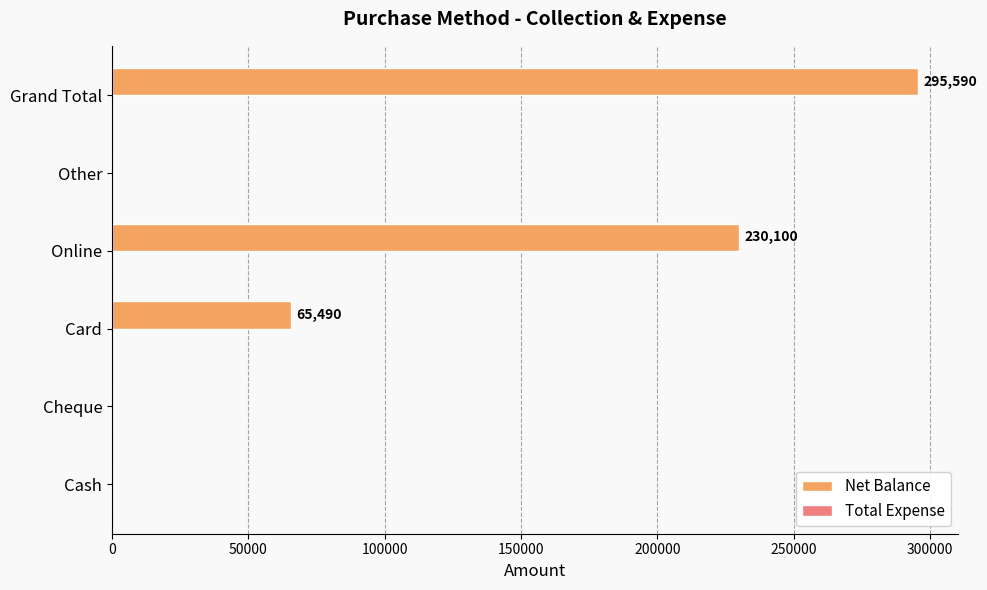

What is the sum of all values?

591180